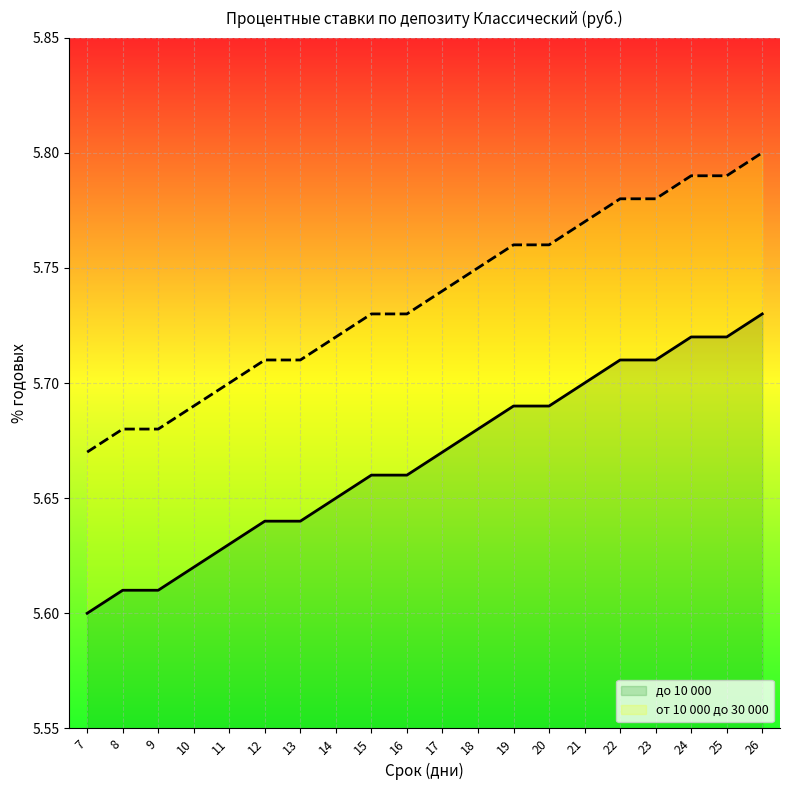

What value does the до 10 000 series have at 15?

5.7